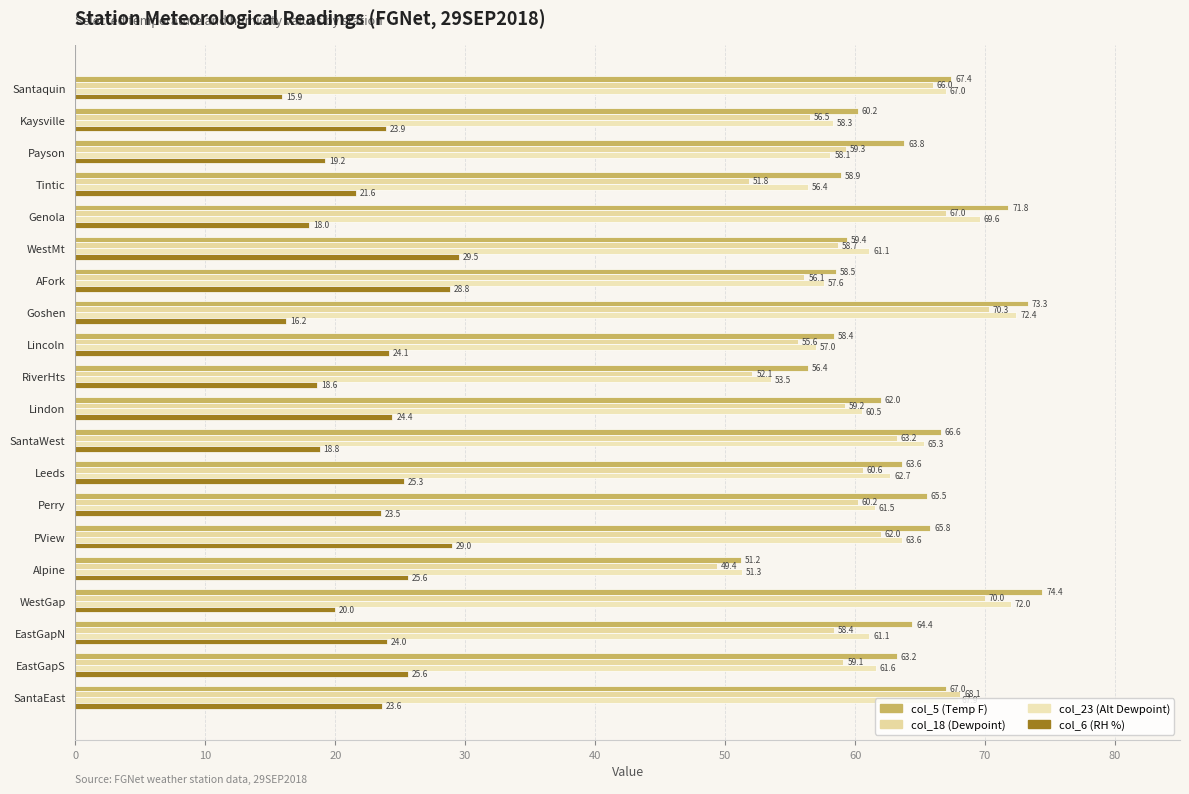

At how many categories does at least one series exceed 48?

20